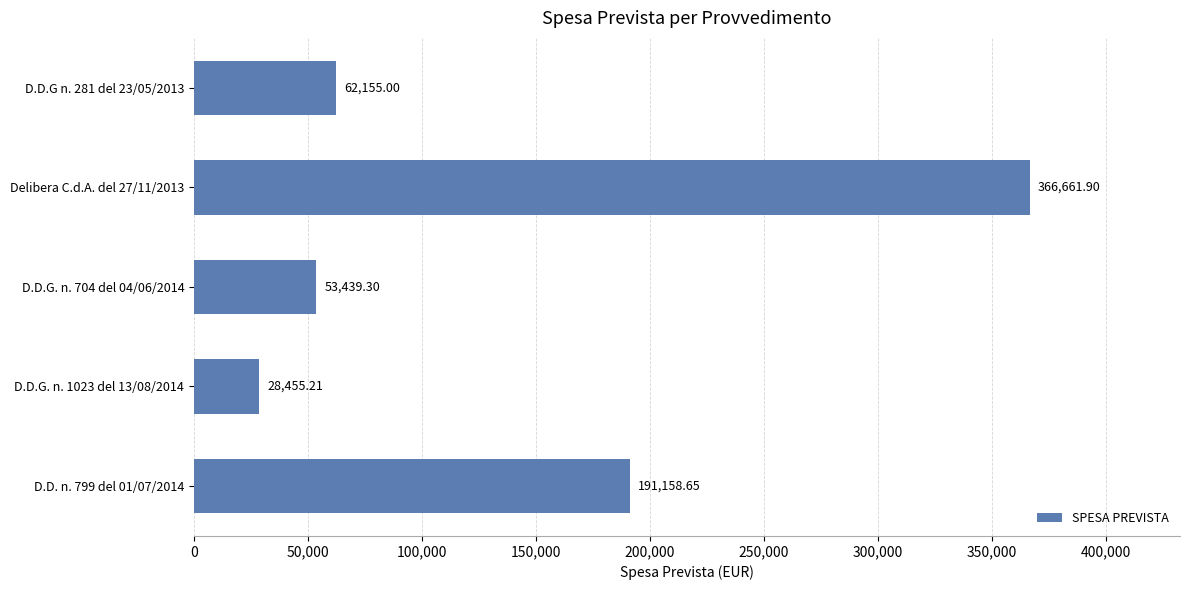

What is the change in value from D.D.G. n. 1023 del 13/08/2014 to Delibera C.d.A. del 27/11/2013?

+338206.7